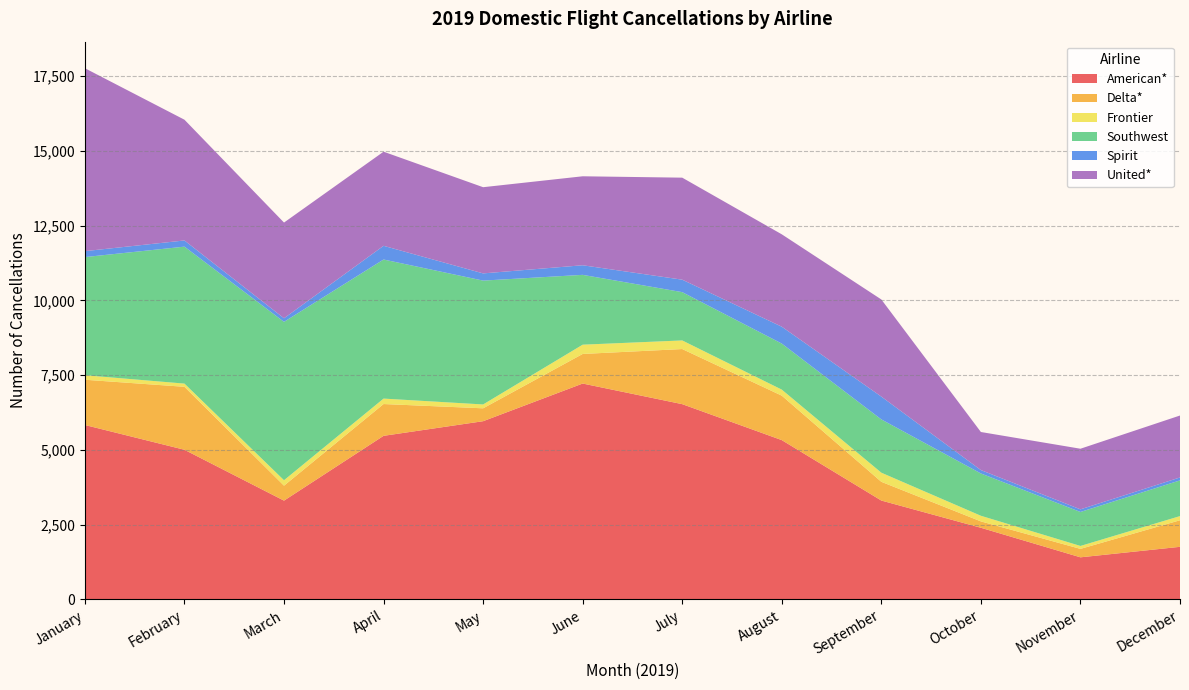

Reading left to right, what are all the values shown in this chart?

American*: January=5832	February=5004	March=3304	April=5470	May=5959	June=7218	July=6529	August=5327	September=3307	October=2397	November=1409	December=1760
Delta*: January=1513	February=2105	March=500	April=1063	May=431	June=989	July=1842	August=1486	September=626	October=213	November=282	December=888
Frontier: January=151	February=107	March=182	April=182	May=129	June=310	July=288	August=202	September=305	October=188	November=98	December=139
Southwest: January=3949	February=4578	March=5294	April=4649	May=4140	June=2334	July=1614	August=1539	September=1781	October=1414	November=1136	December=1194
Spirit: January=199	February=207	March=120	April=458	May=241	June=321	July=417	August=564	September=763	October=114	November=88	December=98
United*: January=6114	February=4036	March=3199	April=3146	May=2881	June=2974	July=3410	August=3088	September=3246	October=1272	November=2026	December=2070